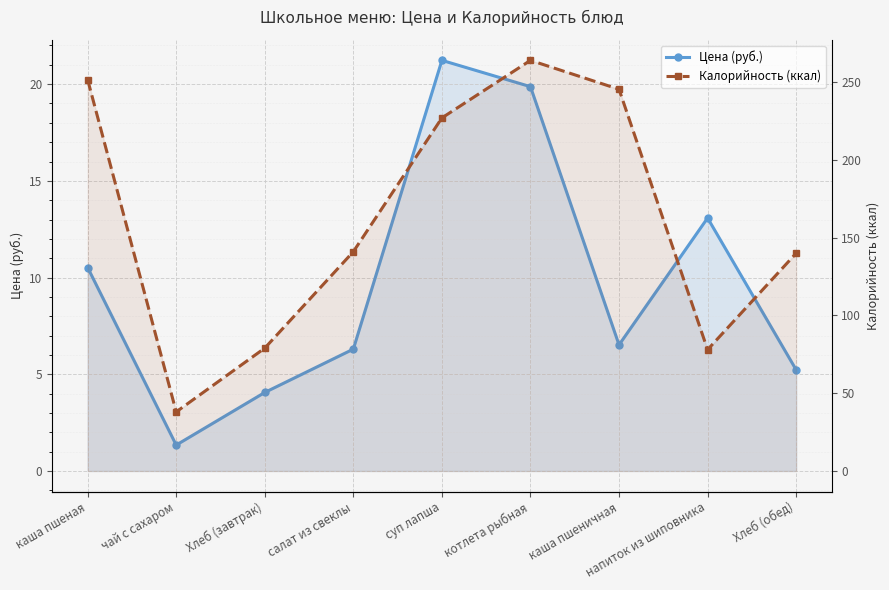

At which label does Калорийность (ккал) reach its peak?

котлета рыбная